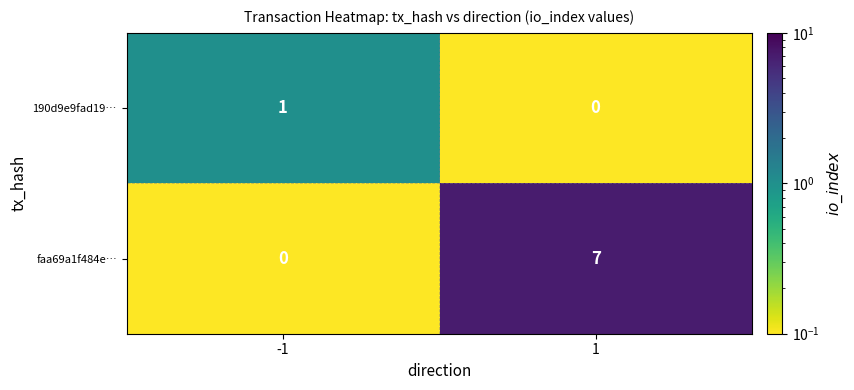

List the labels in order of faa69a1f484e… value, largest first.

1, -1